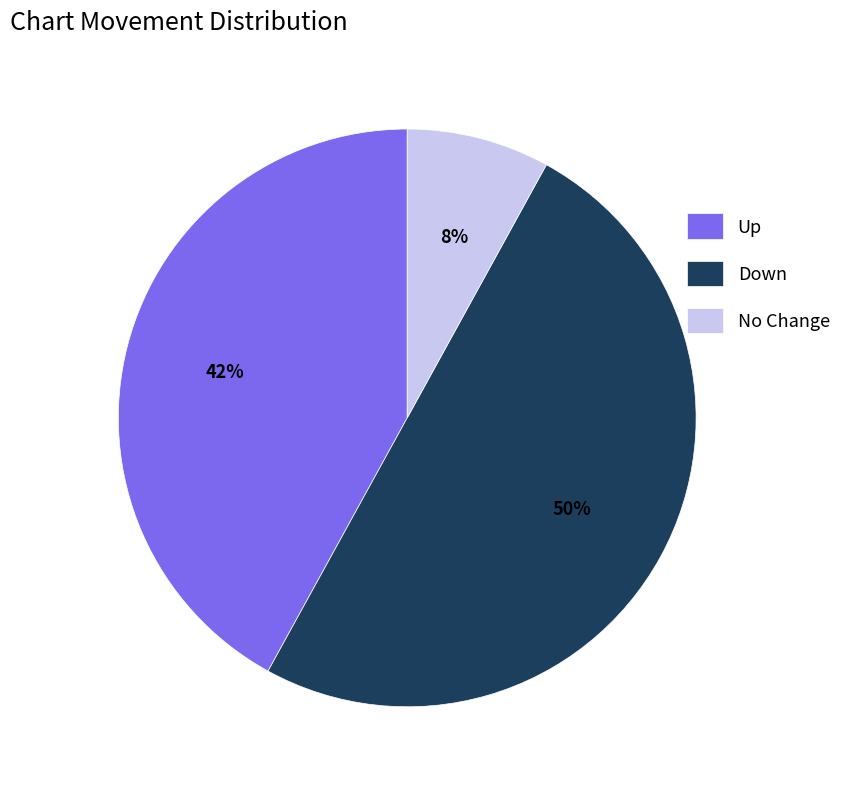

To the nearest percent, what is the difference between the No Change and Up slice percentages?

34%